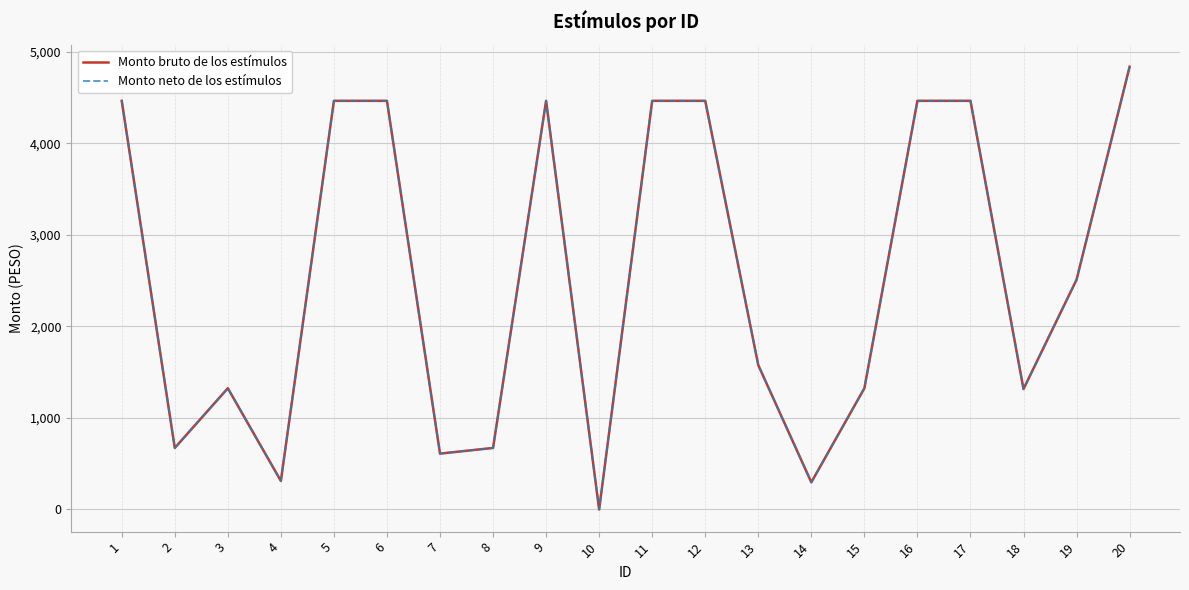

Does the chart display data point markers on the line(s)?

No